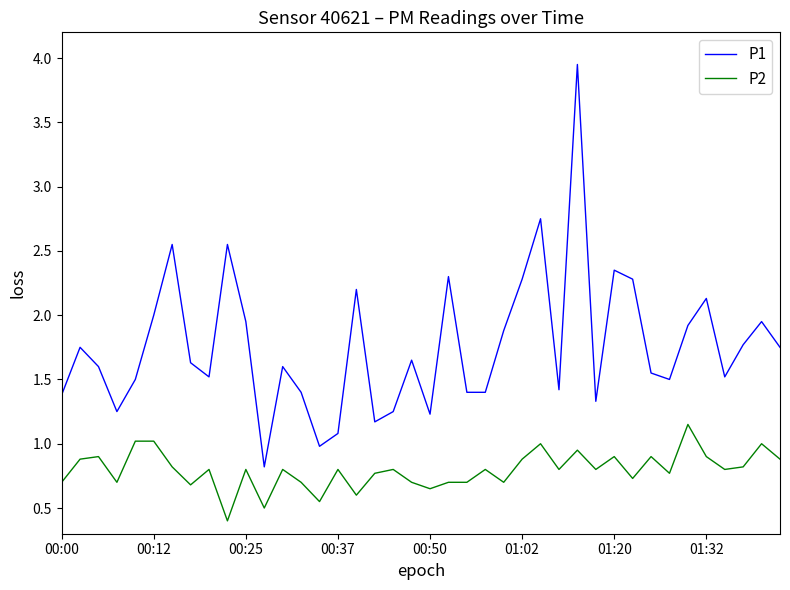

Which series has the largest range (max minus min)?

P1